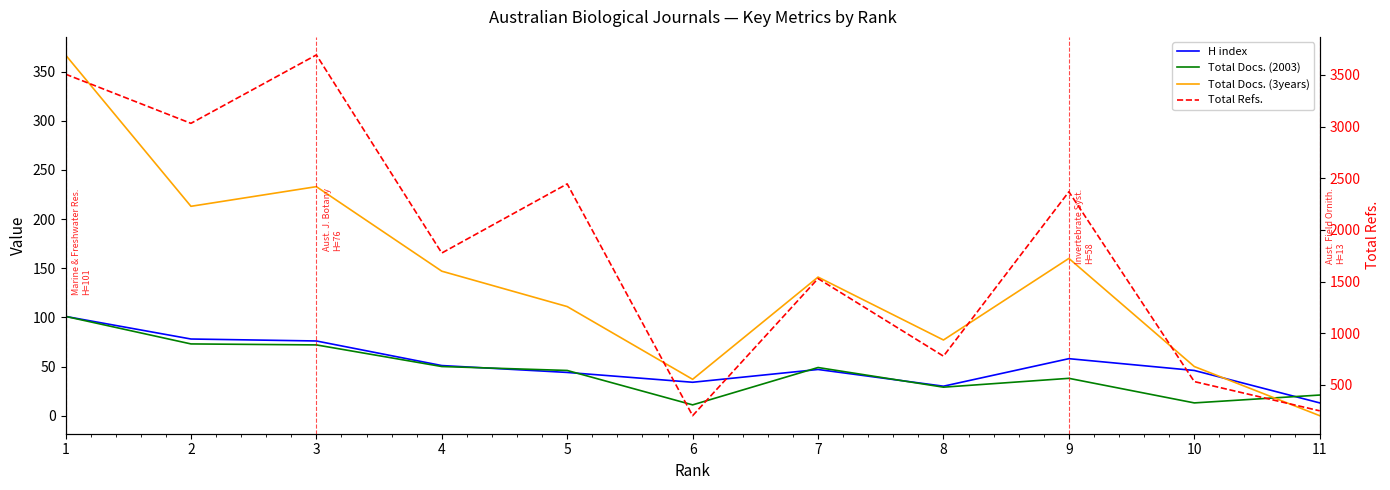

What is the difference between the highest and lowest values at 1?

3406